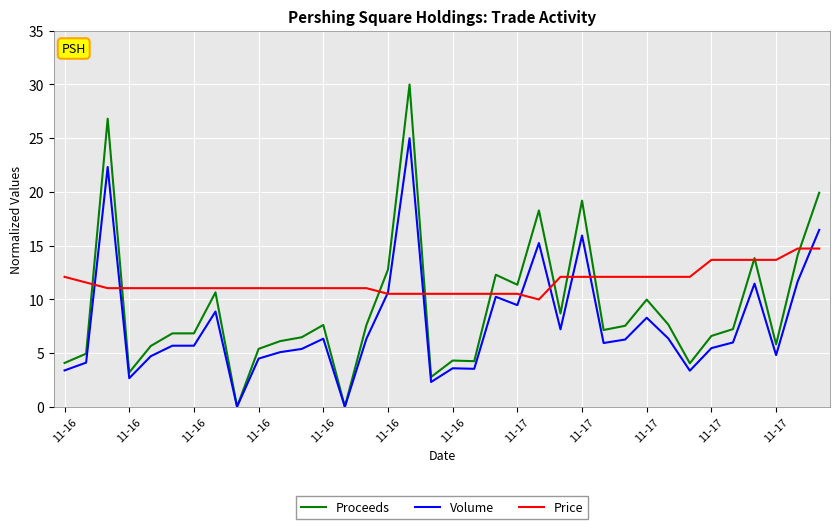

What is the lowest value of the Price series?

10.0